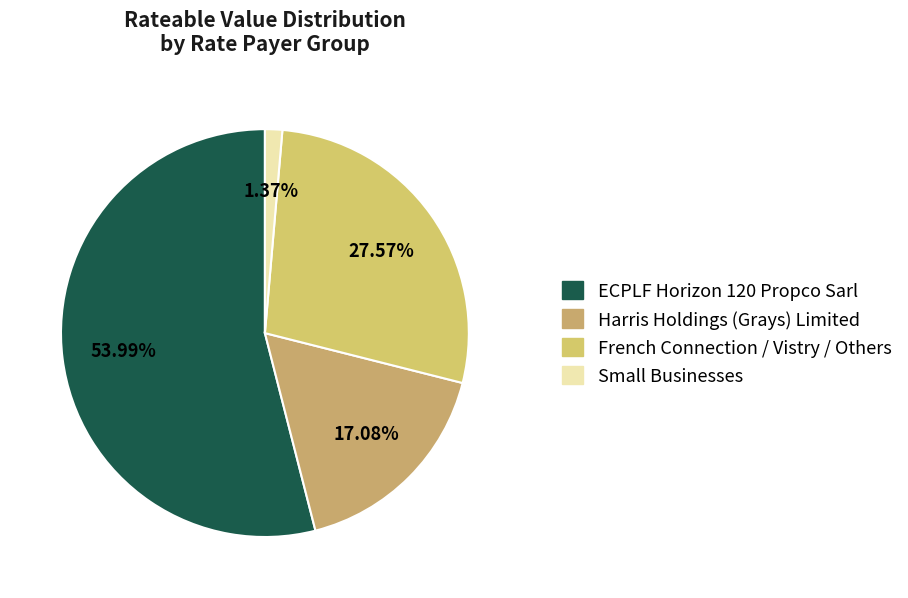

Which category has the smallest portion of the pie?

Small Businesses